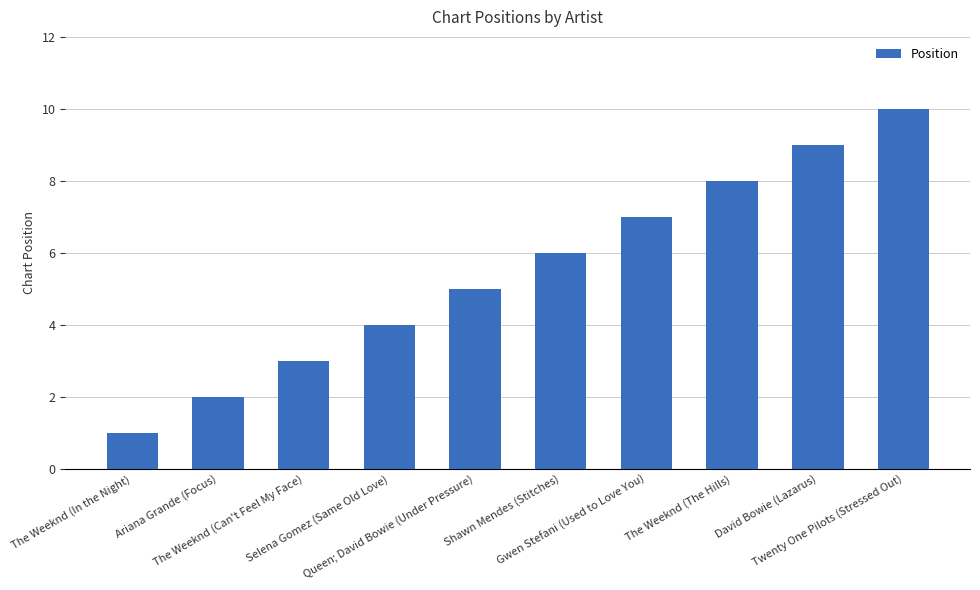

What is the label of the 5th bar from the left?

Queen; David Bowie (Under Pressure)